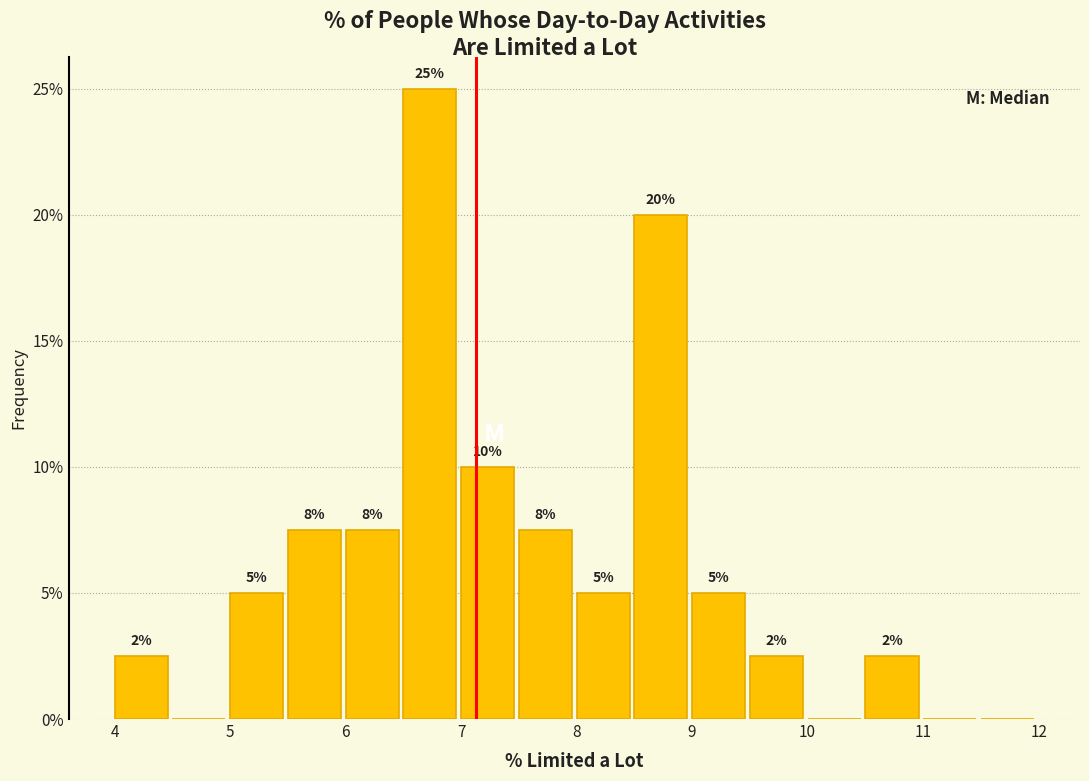

Which range on the x-axis has the tallest bar?

6.5 to 7.0